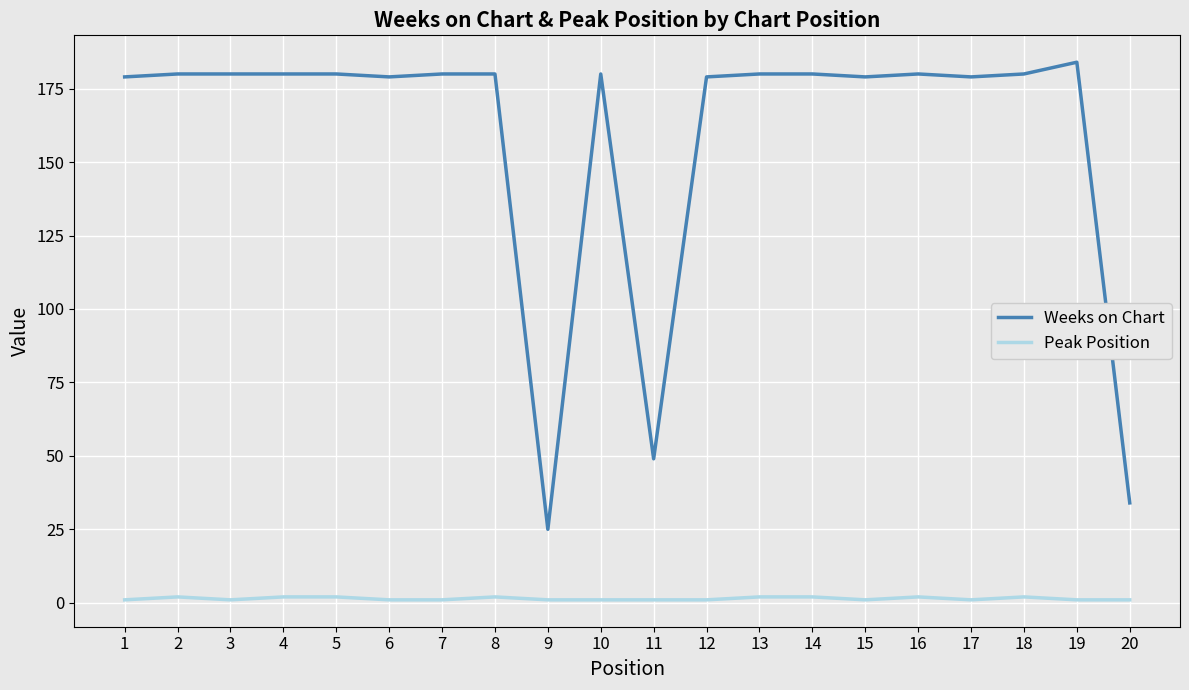

How many lines are shown in the chart?

2